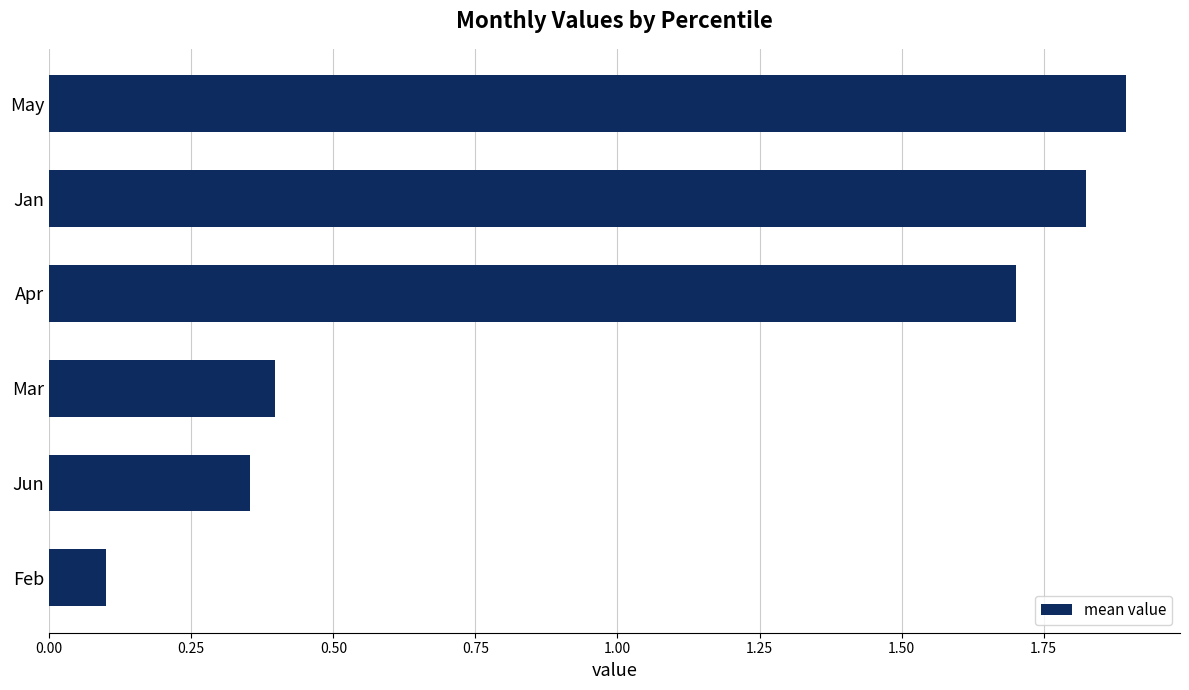

What is the average value?

1.0